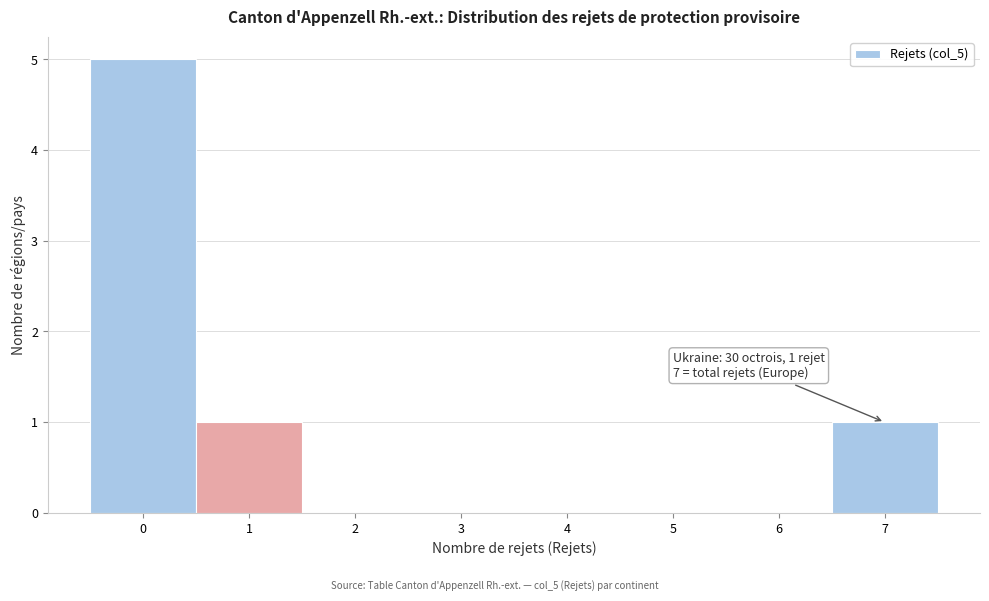

Which range on the x-axis has the tallest bar?

-0.5 to 0.5